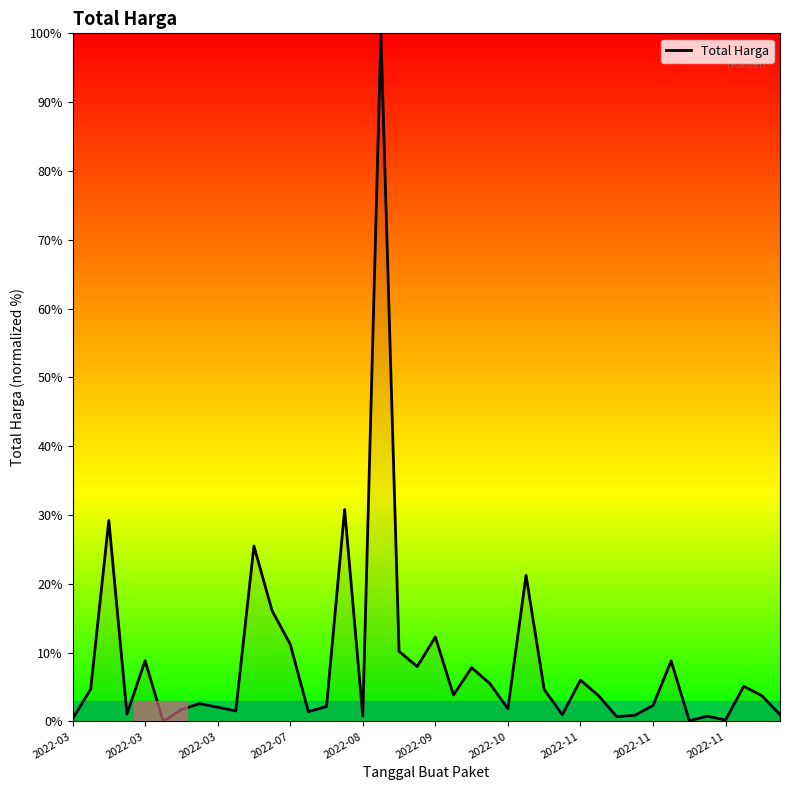

Count the number of values greater than 3.

21